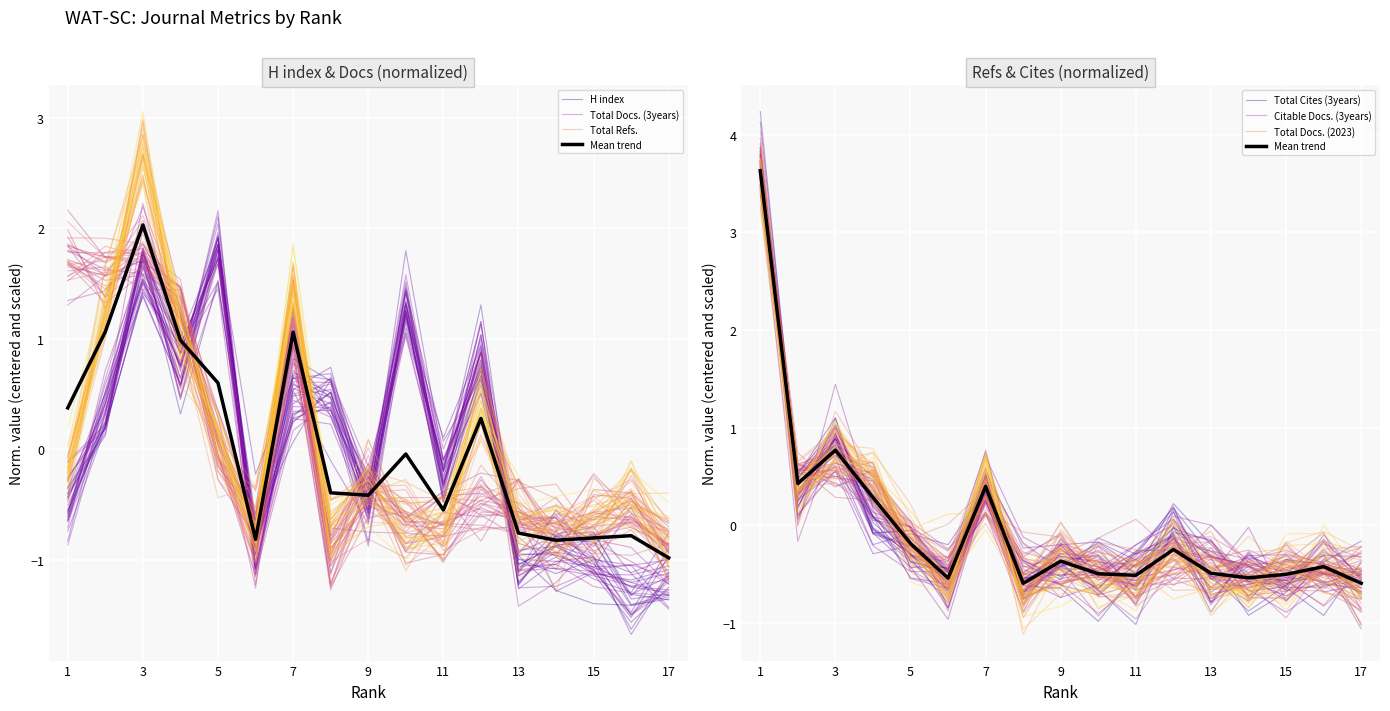

At which label is Total Cites (3years) closest to 1?

3